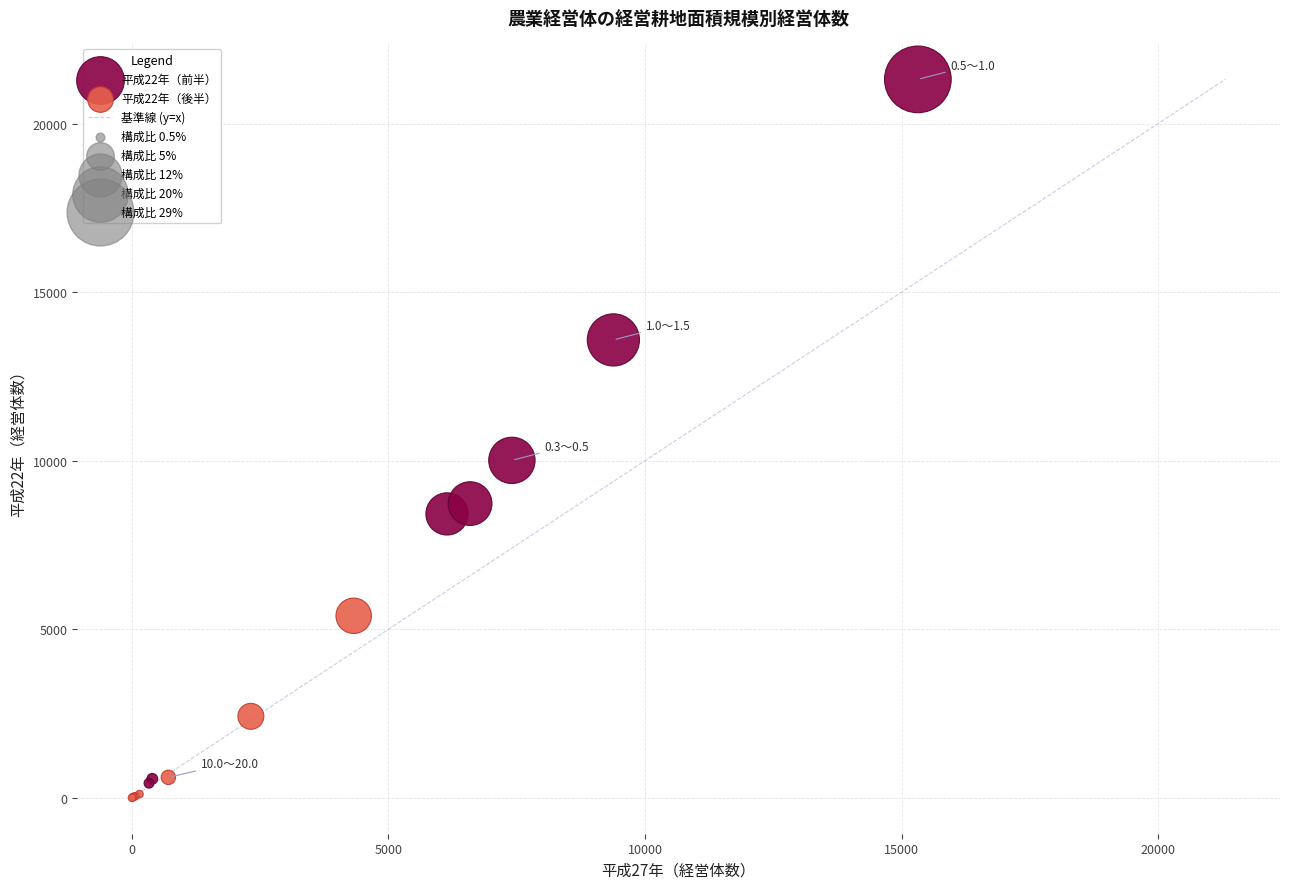

Which series contains the highest Y value?

平成22年（前半）